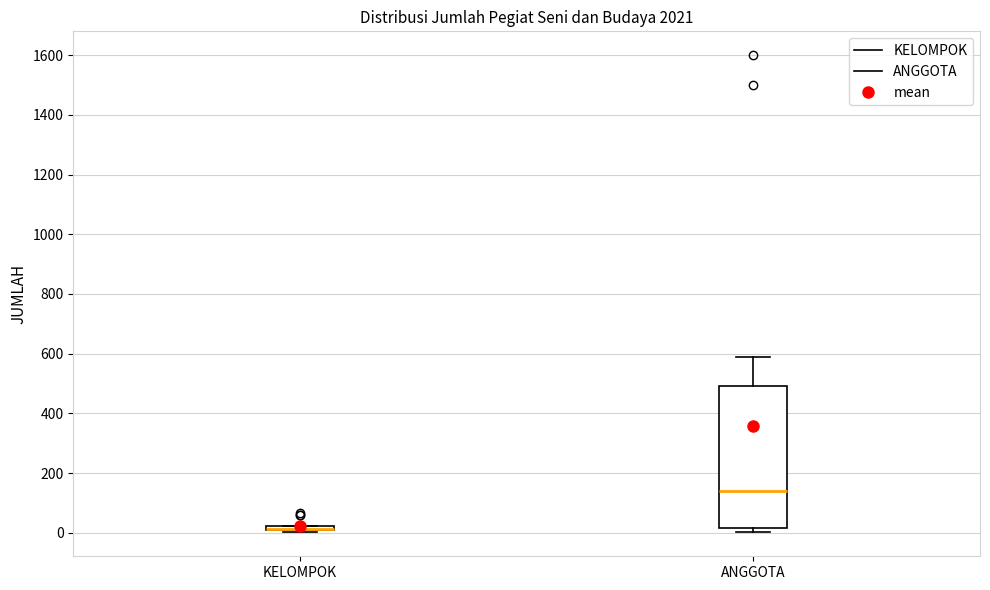

Which box is the tallest, from its lower edge to its upper edge?

ANGGOTA